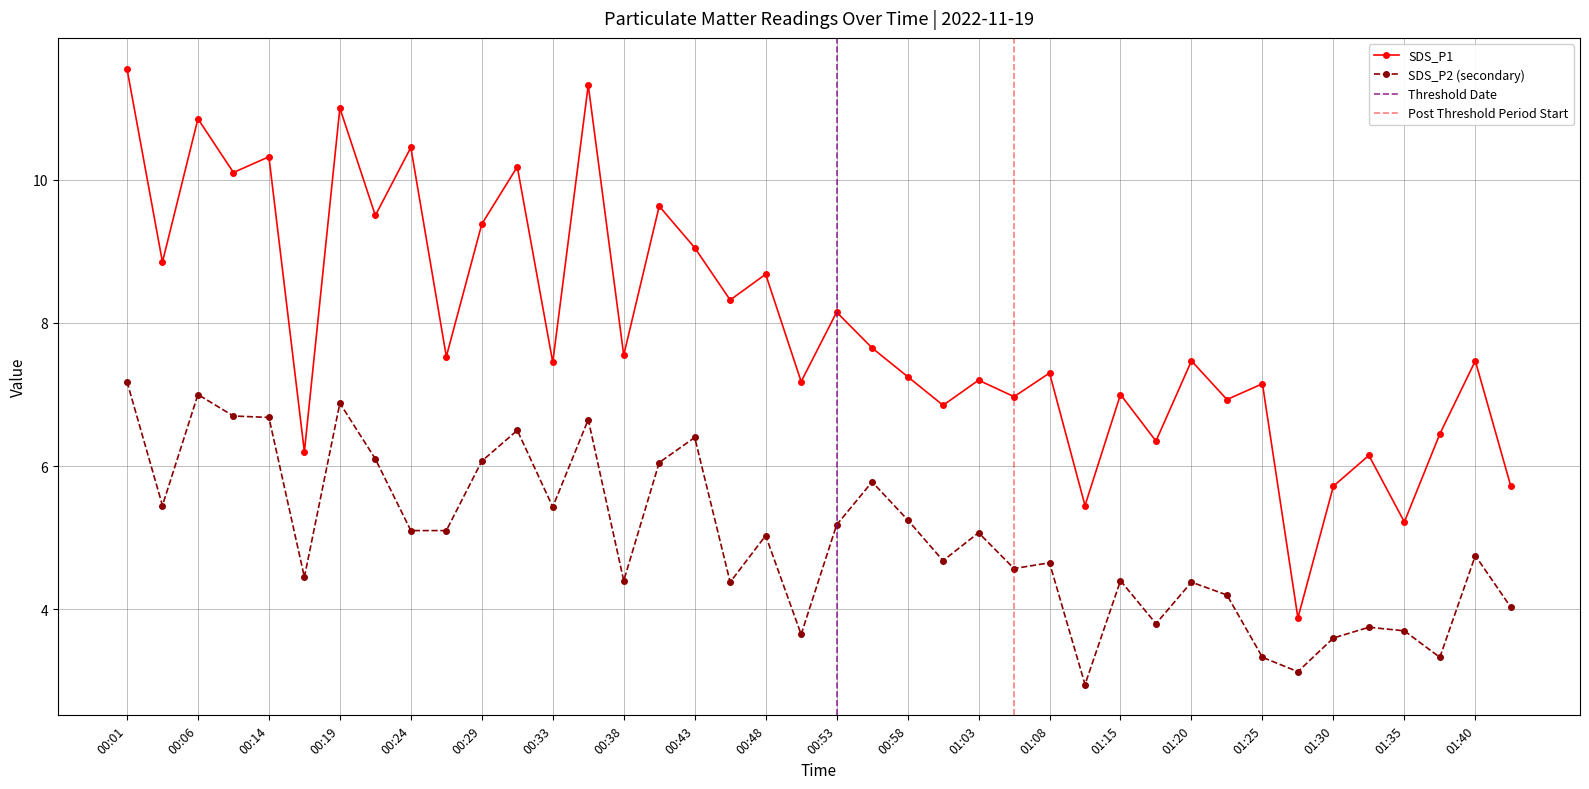

What is the sum of all SDS_P1 values?

317.4